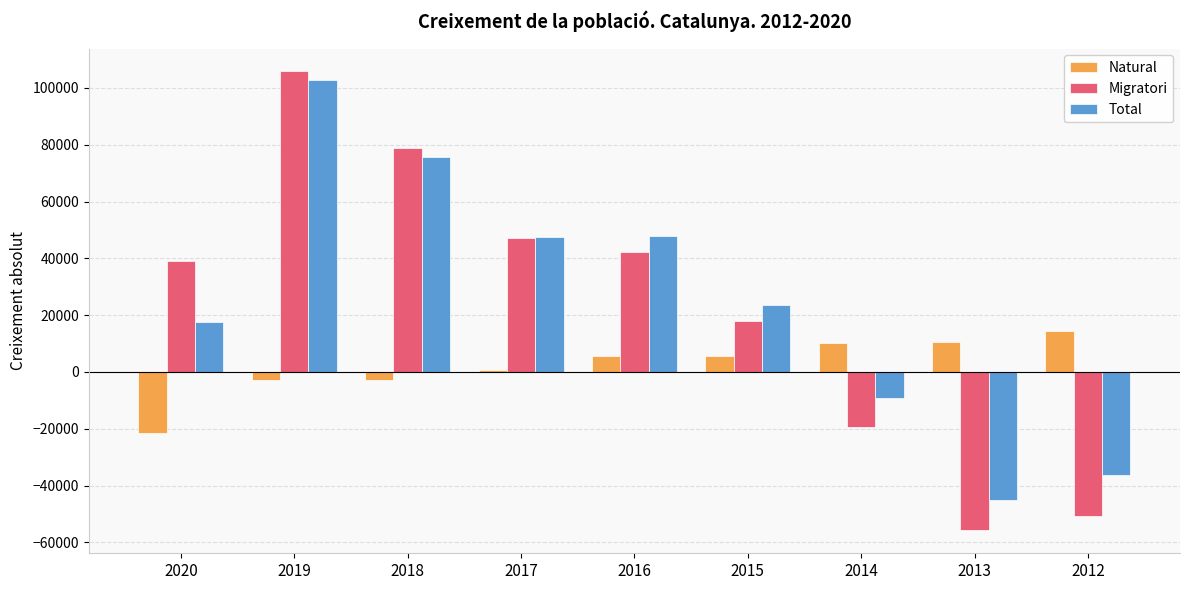

What is the sum of the Total values at 2020 and 2017?

65104